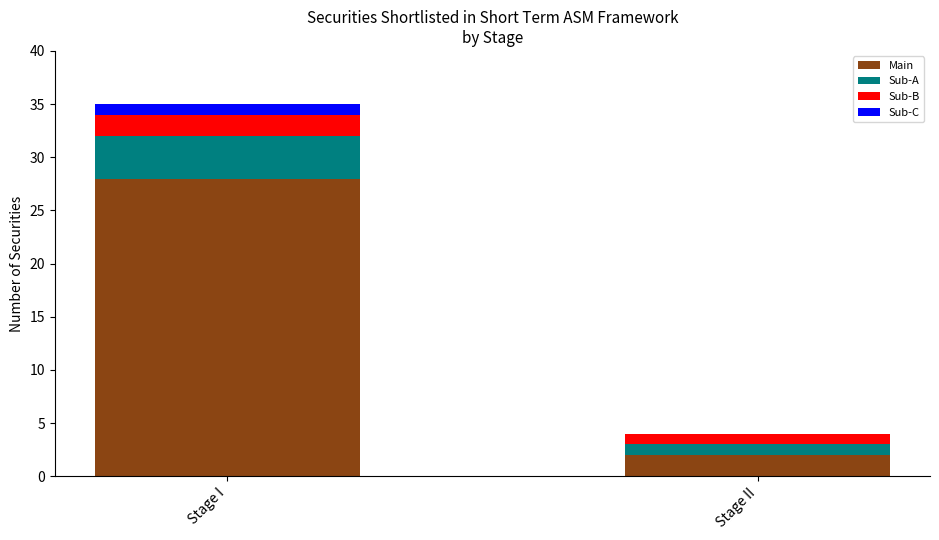

What value does the Main series have at Stage I?

28